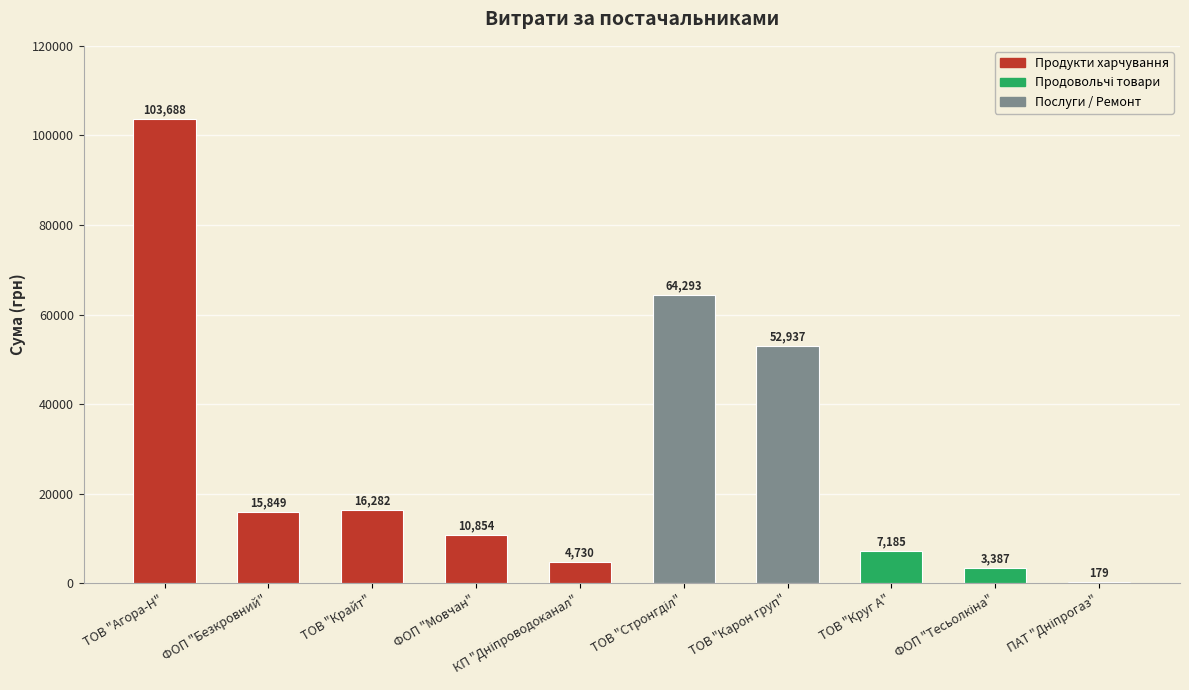

Is it true that the value at ФОП "Мовчан" is 10854.2?

True